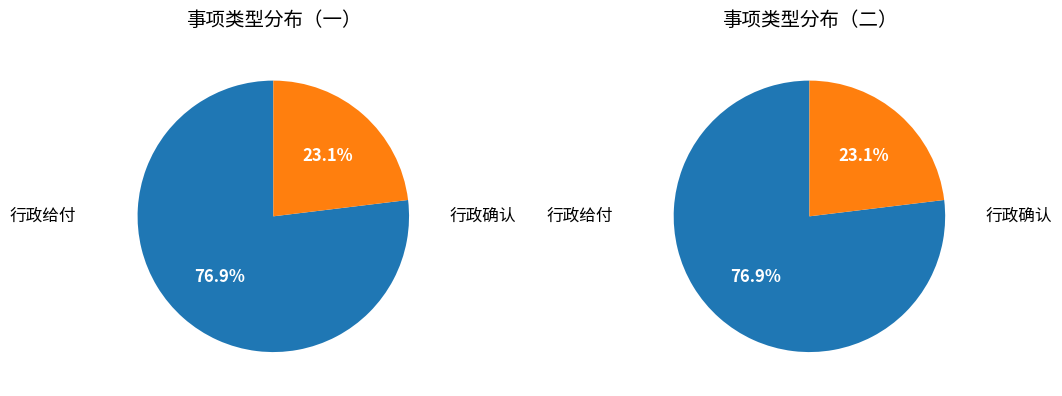

How many segments does this pie chart have?

2